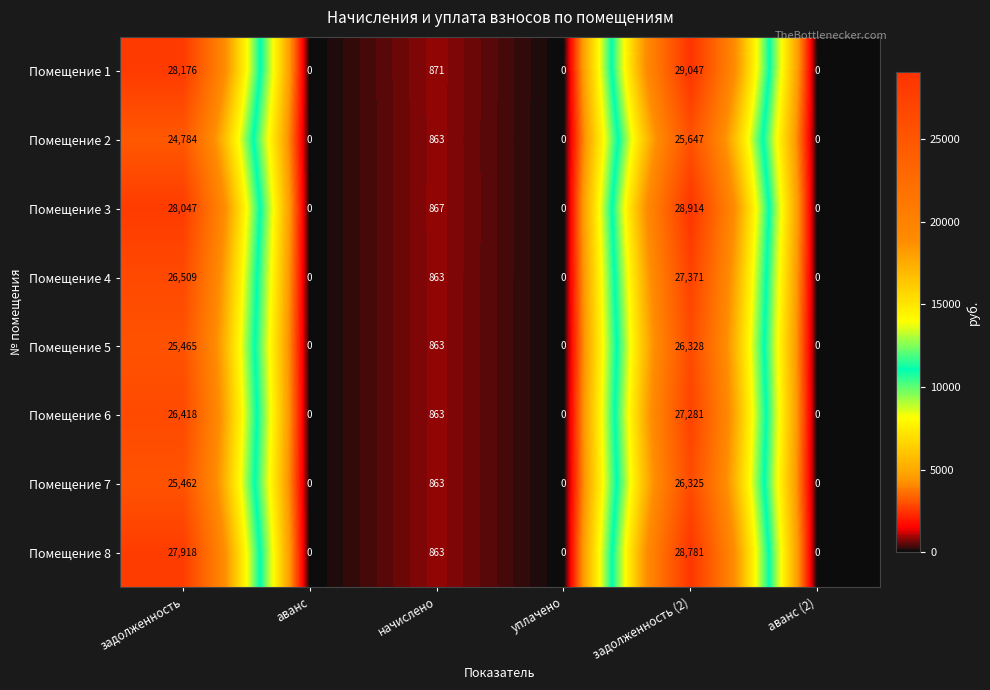

Read the Помещение 1 value at задолженность (2), to the nearest 10.

29050